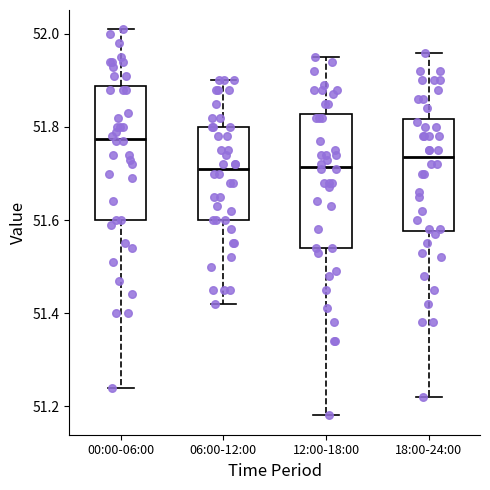

Which box has the highest median line?

00:00-06:00